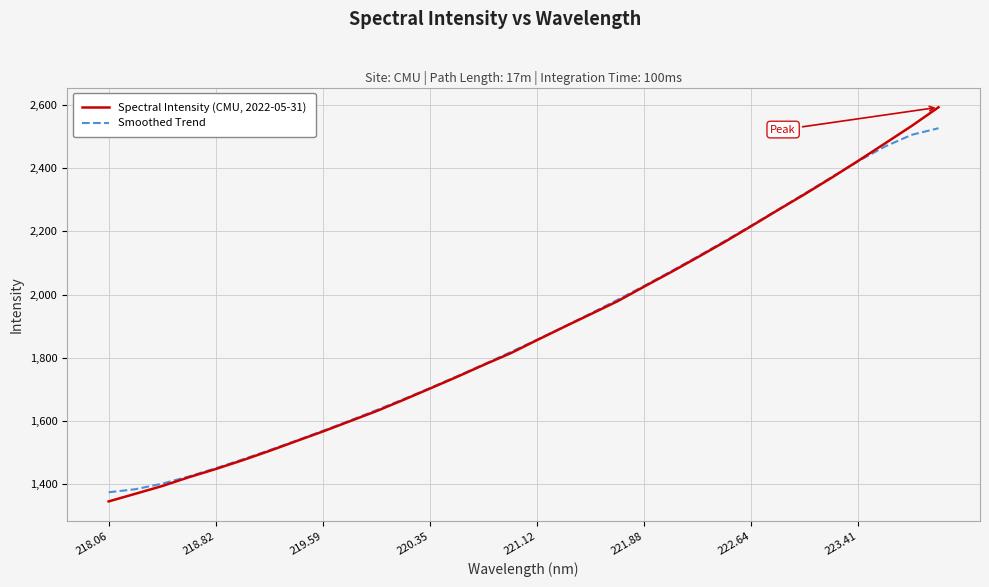

What is the lowest value of the Smoothed Trend series?

1375.1